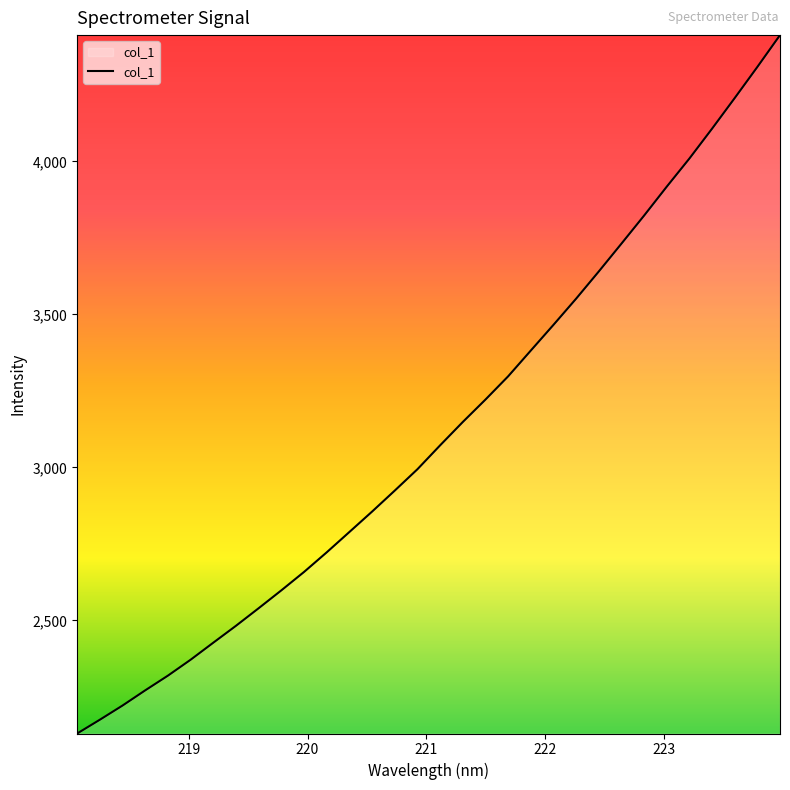

What is the difference between the maximum and minimum values?

2282.2